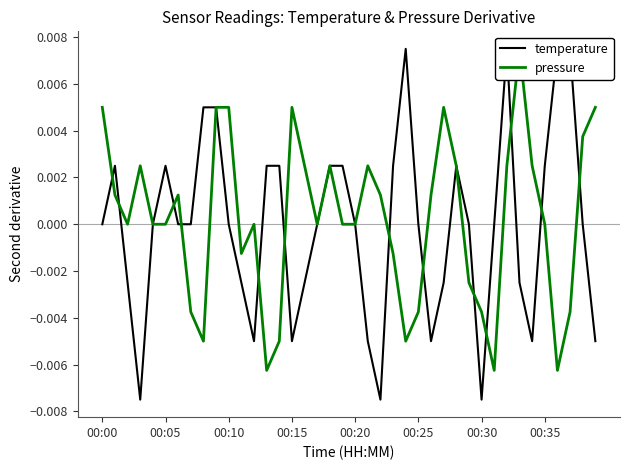

How many interior local valleys does the pressure series have?

8